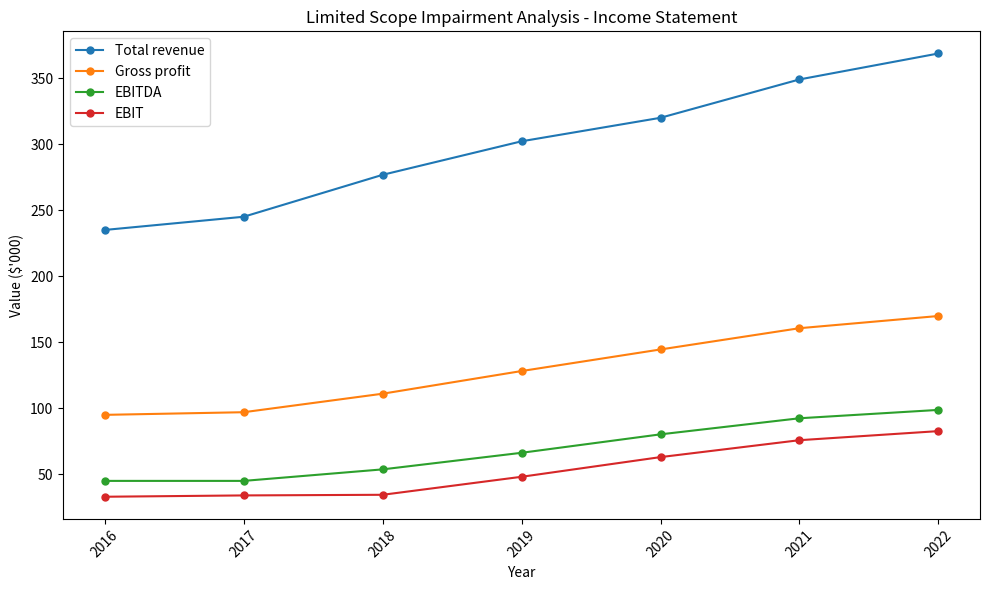

What is the smallest value displayed?

33.0